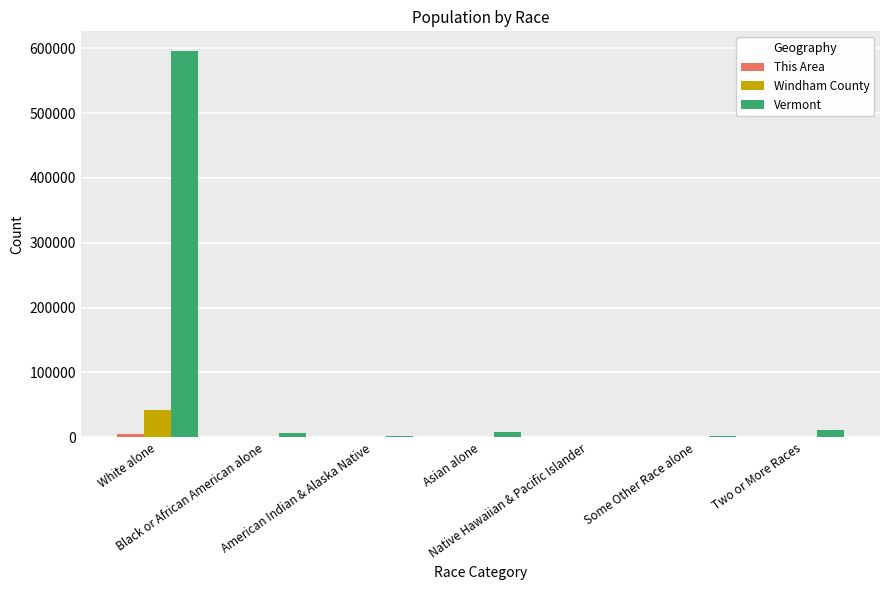

What is the total value across all series at Black or African American alone?

6850